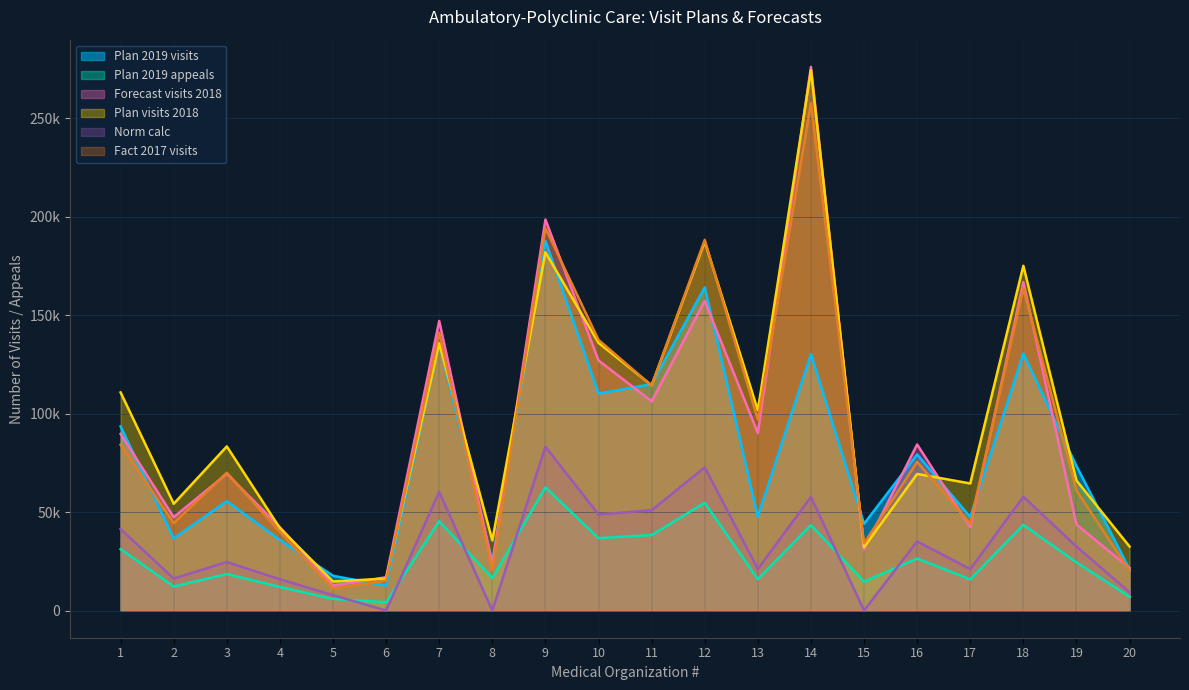

What is the difference between the Plan visits 2018 values at 3 and 13?

18337